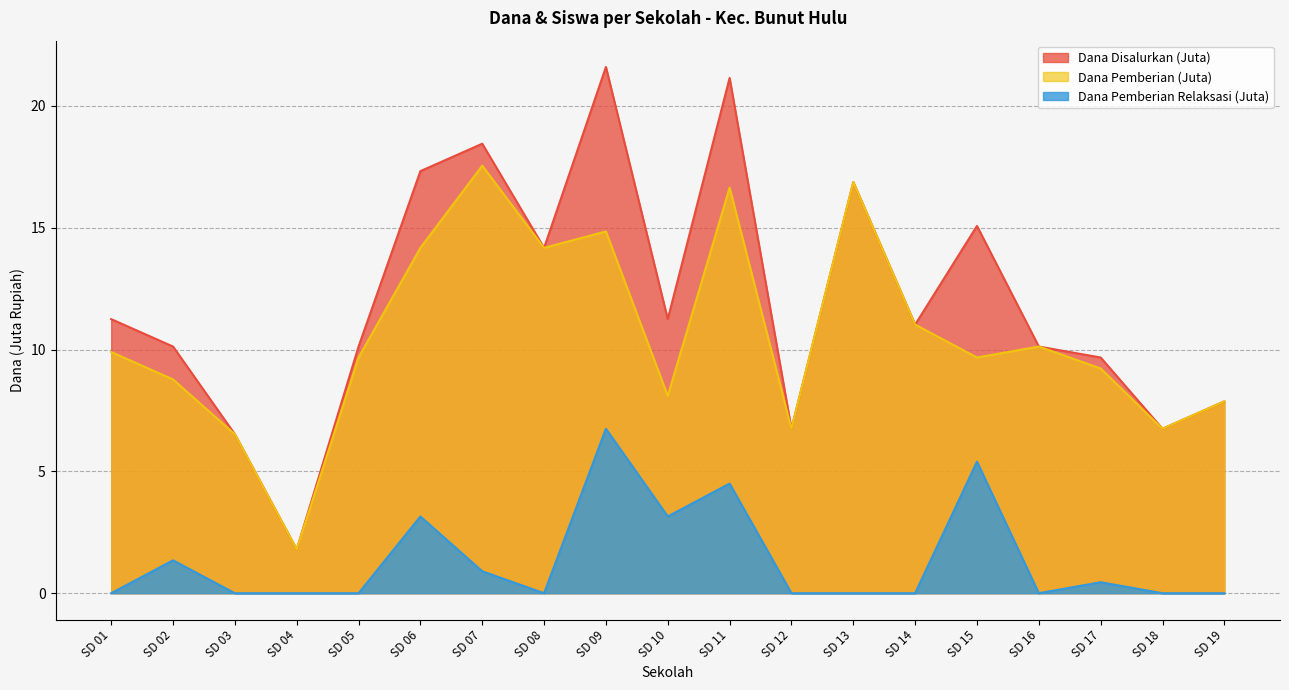

What is the difference between the highest and lowest values at SD 01?

11.2